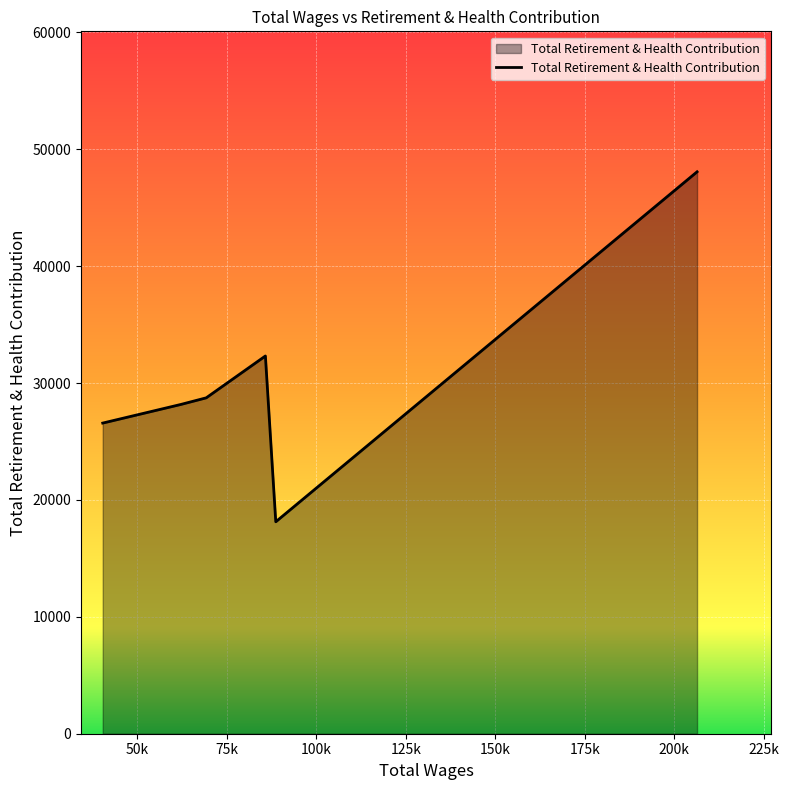

What is the difference between the maximum and minimum values?

29935